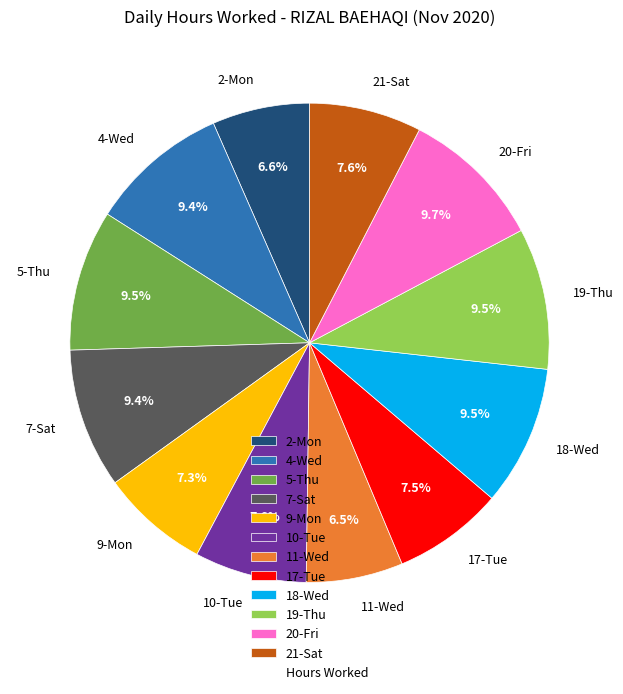

The 9-Mon slice represents 7% of the pie. True or false?

True